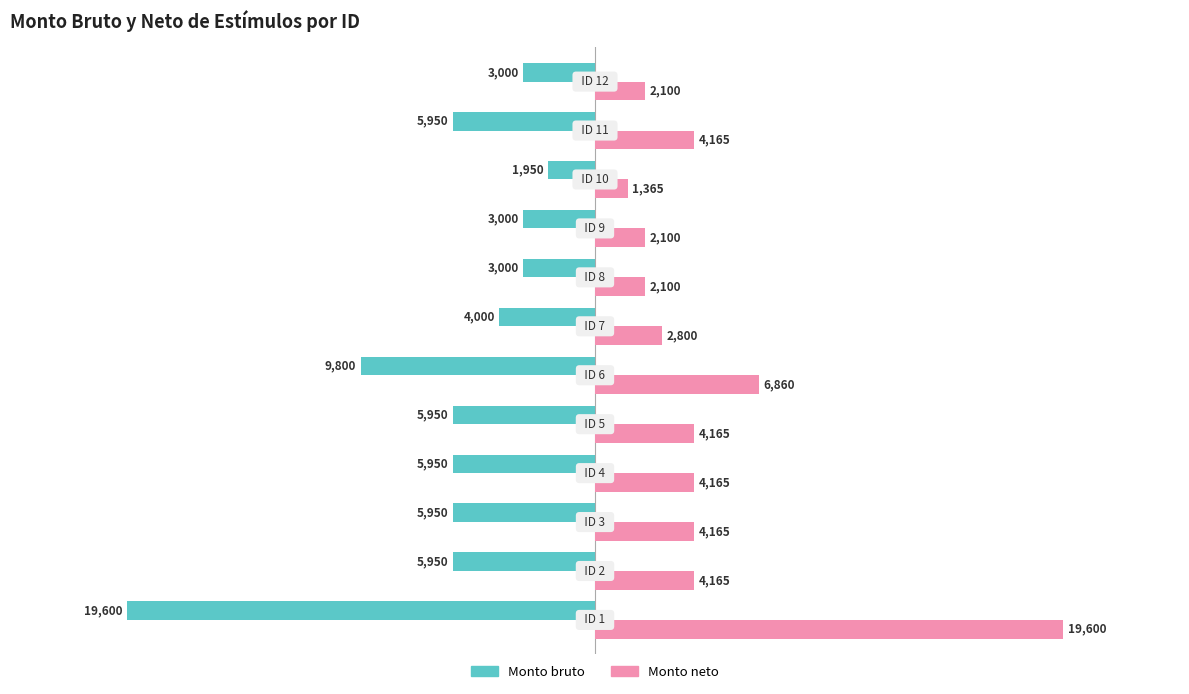

What is the lowest value of the Monto bruto series?

-19600